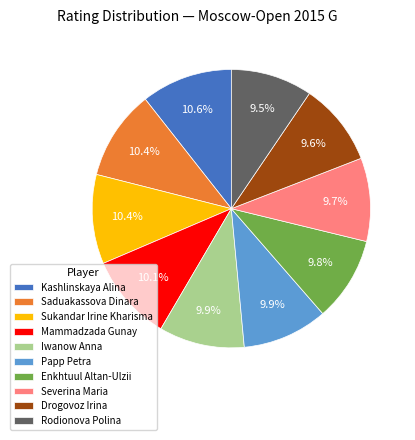

Count the number of slices in the pie.

10